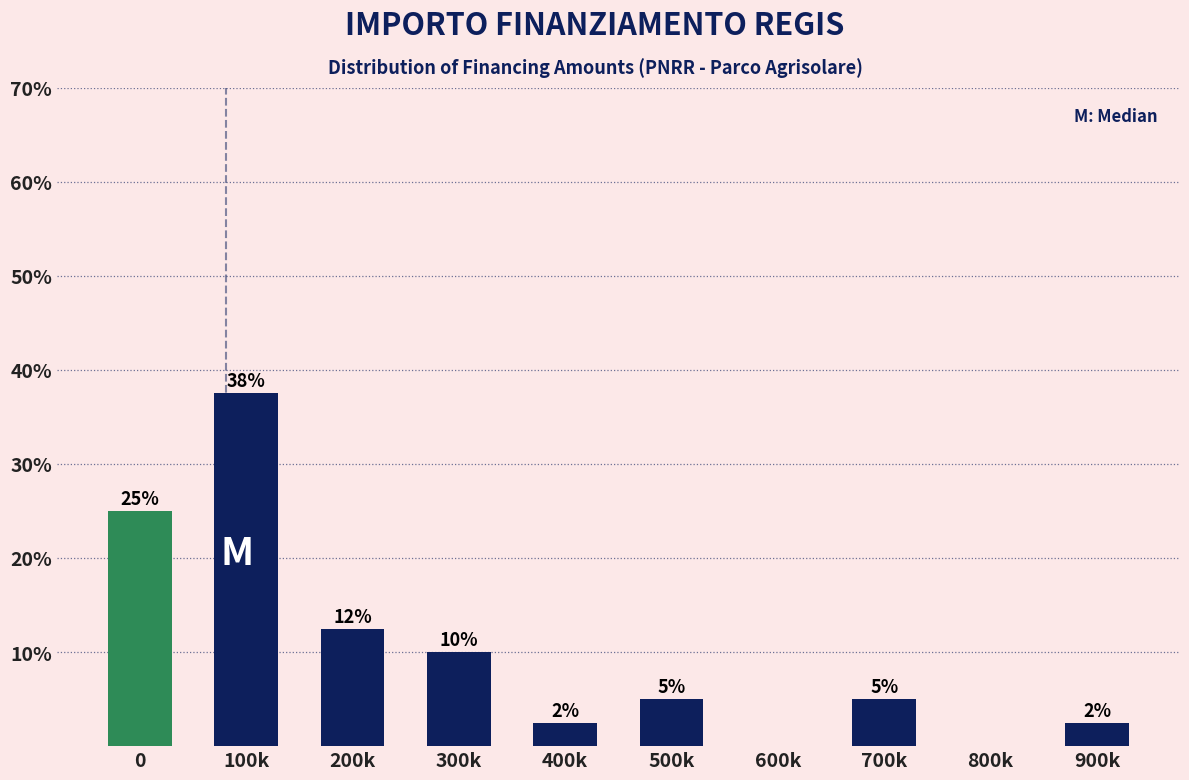

At which label is the value closest to 18?

200k